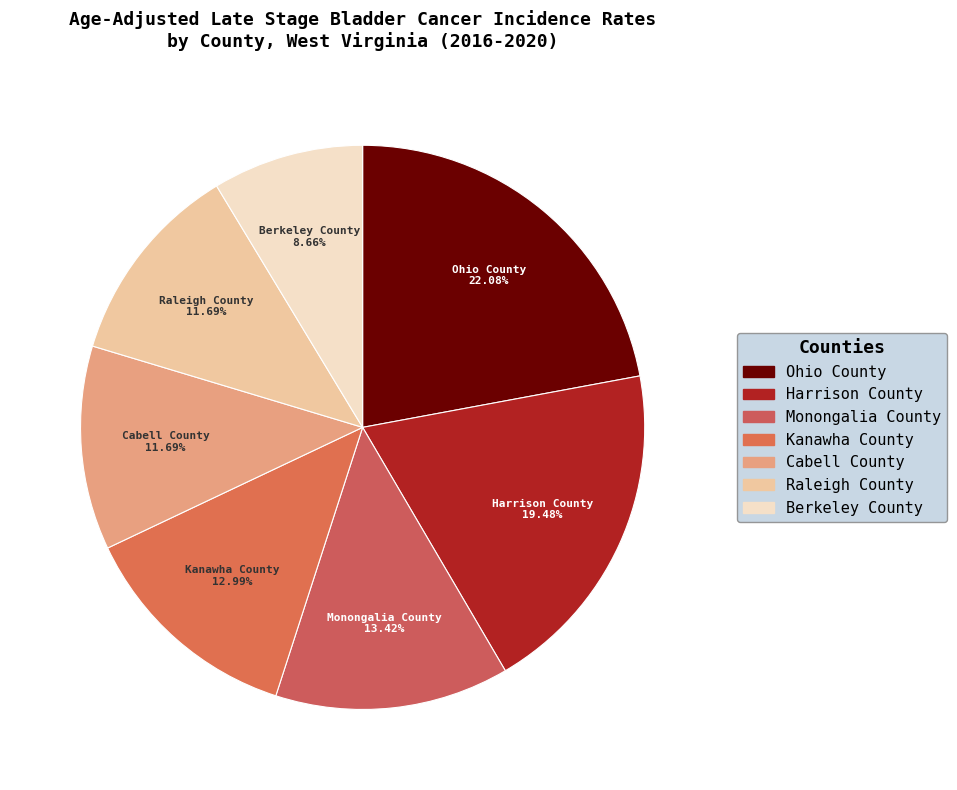

Is the sum of Ohio County and Monongalia County greater than half?

No